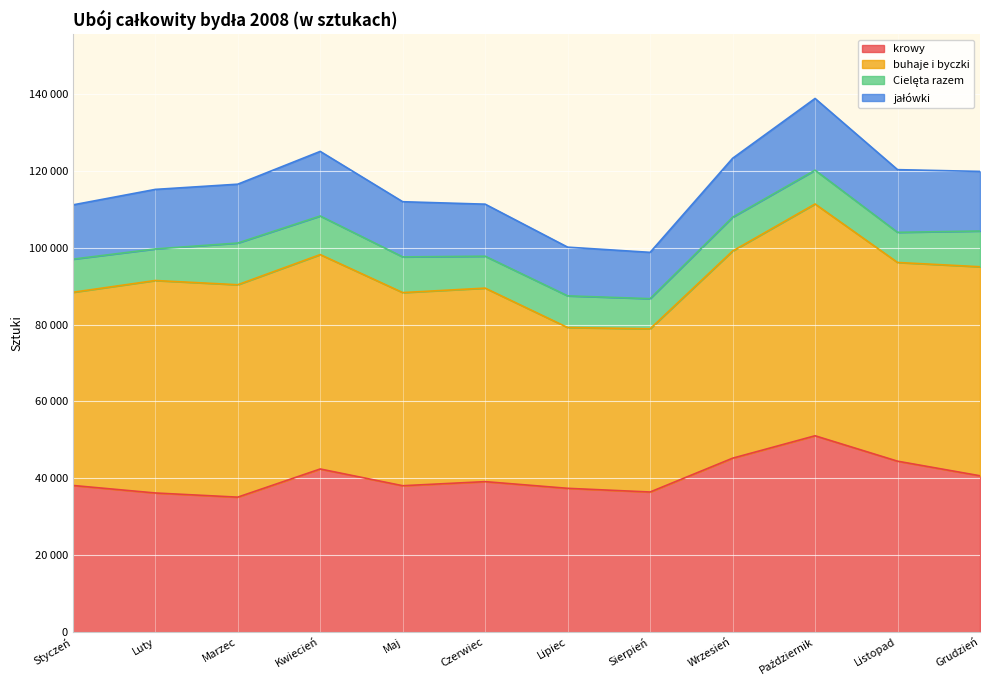

What is the label of the 12th point from the left?

Grudzień